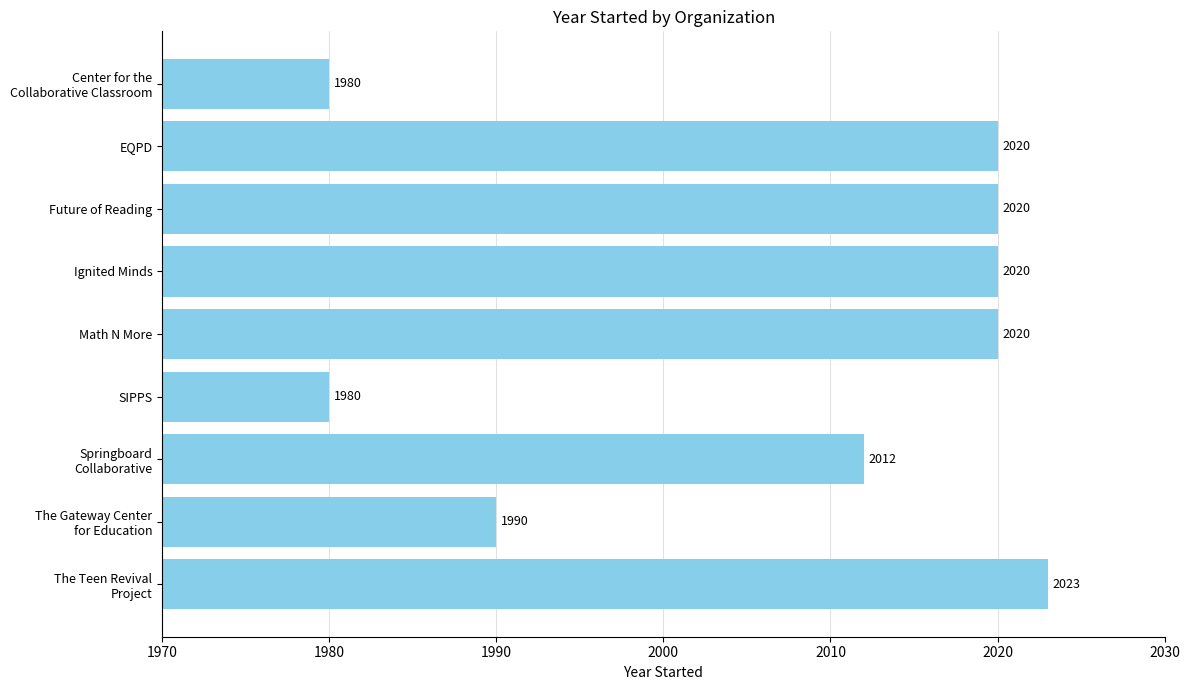

Reading bottom to top, extract all data points from this chart.

2023	1990	2012	1980	2020	2020	2020	2020	1980